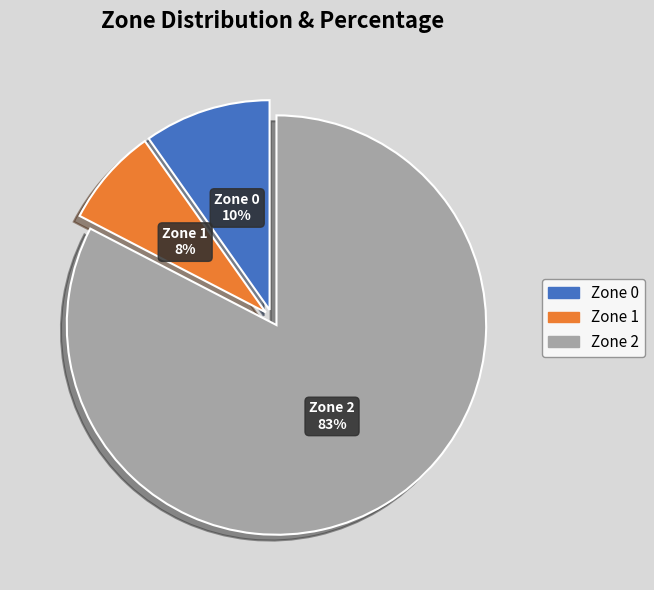

Is the sum of Zone 0 and Zone 1 greater than half?

No